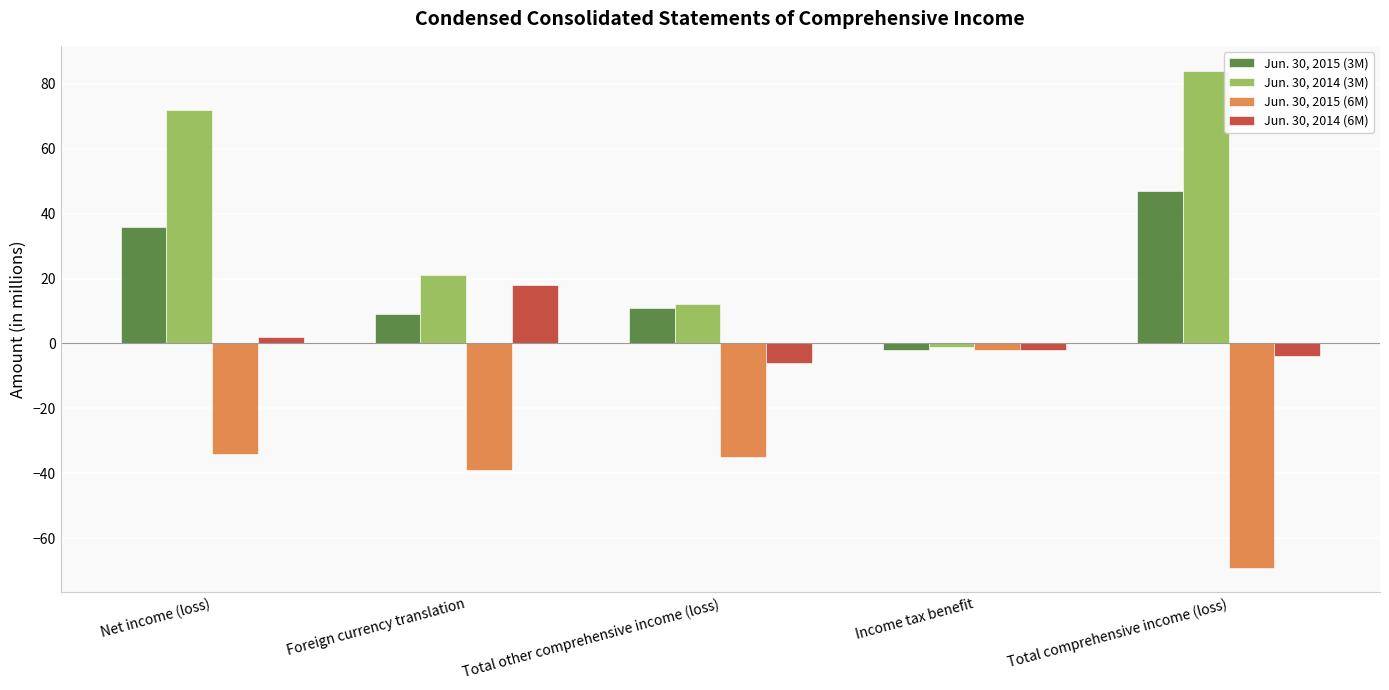

At which category is the sum across all series the highest?

Net income (loss)